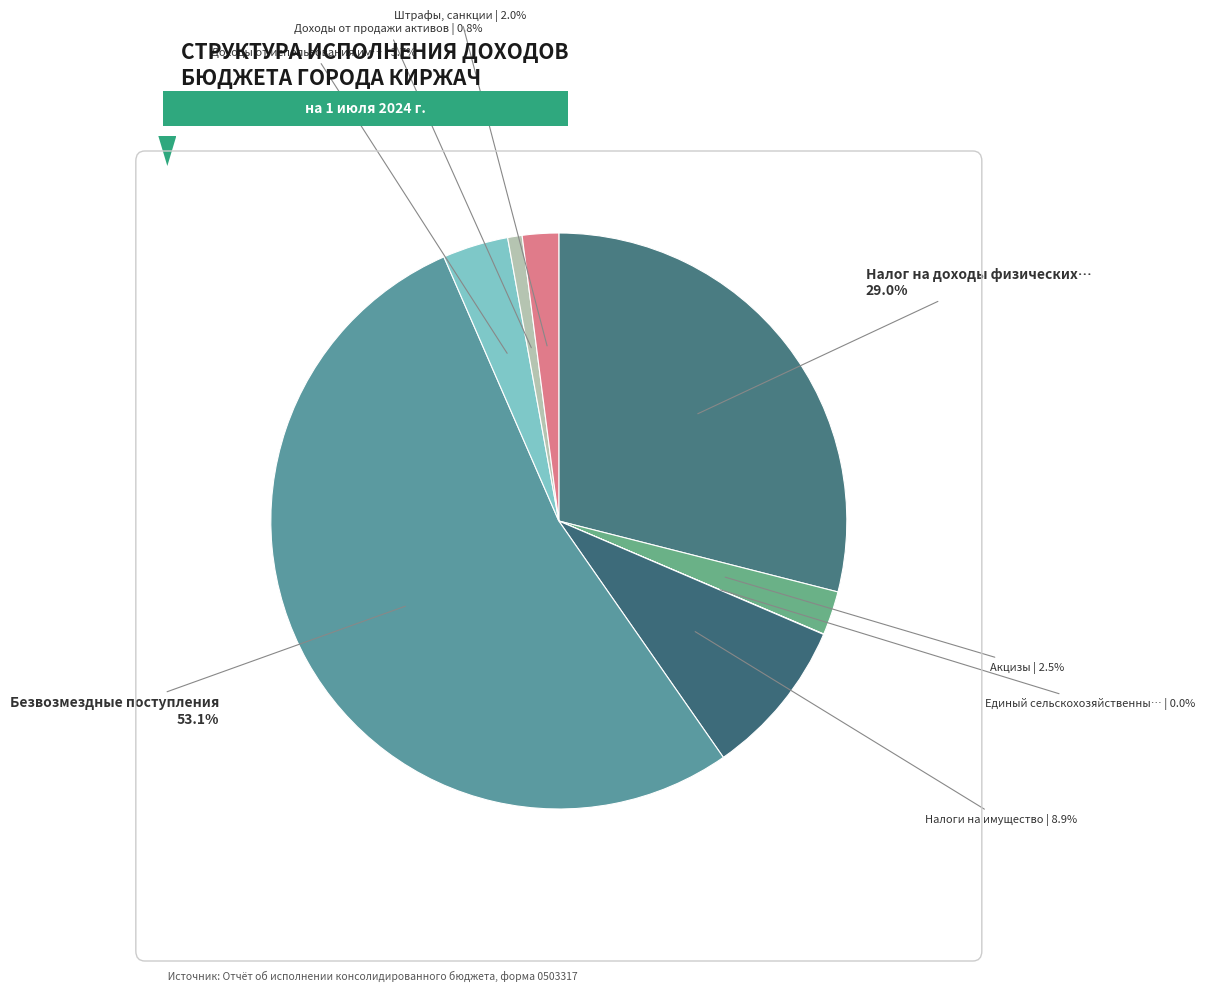

How many segments does this pie chart have?

8